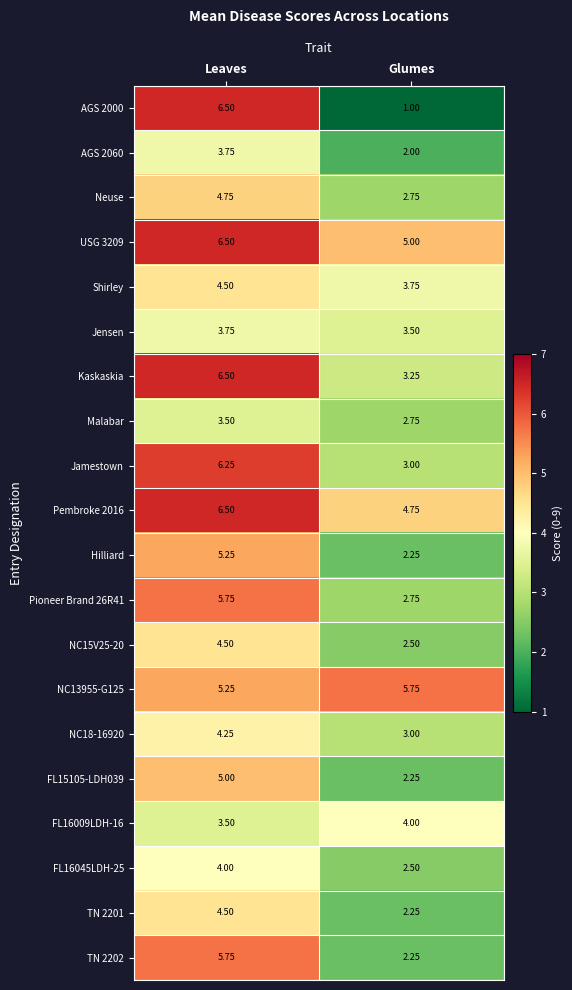

Rank the categories by TN 2201 value from lowest to highest.

Glumes, Leaves